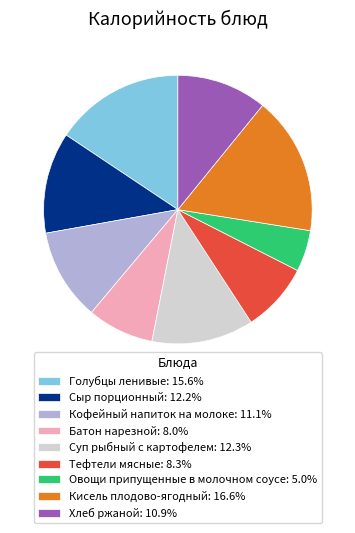

Approximately how many times larger is the value at Хлеб ржаной: 10.9% compared to Сыр порционный: 12.2%?

0.9